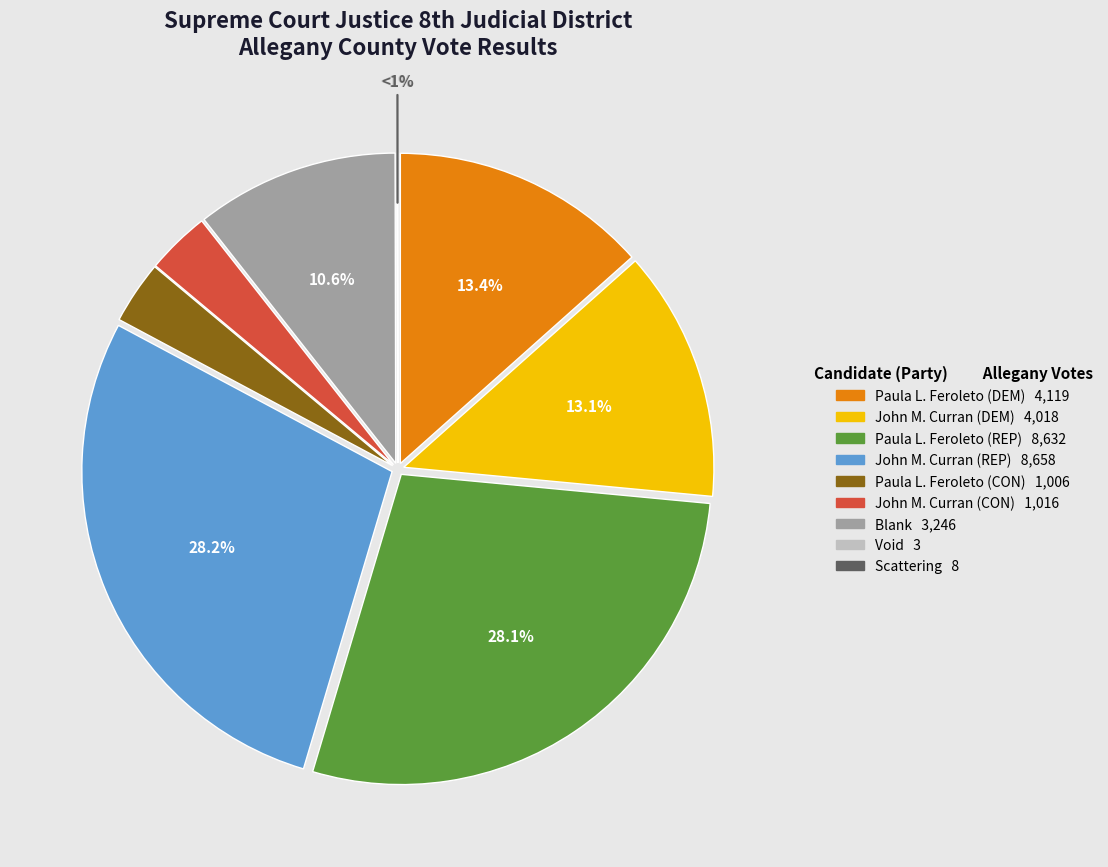

Count the number of slices in the pie.

9